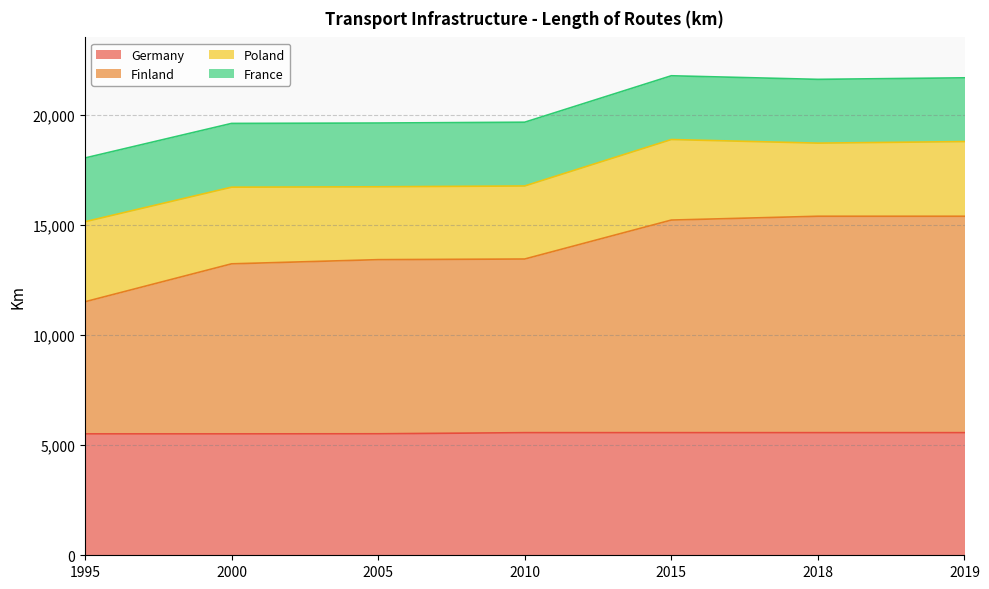

What are all the series names shown in the legend?

Germany, Finland, Poland, France